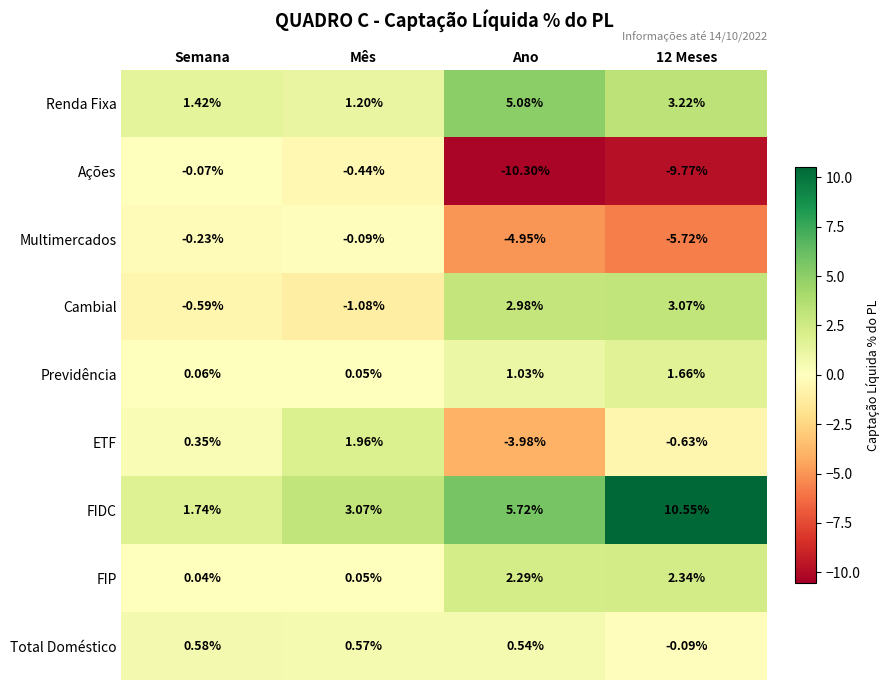

Which series changed the most between Mês and Ano?

Ações